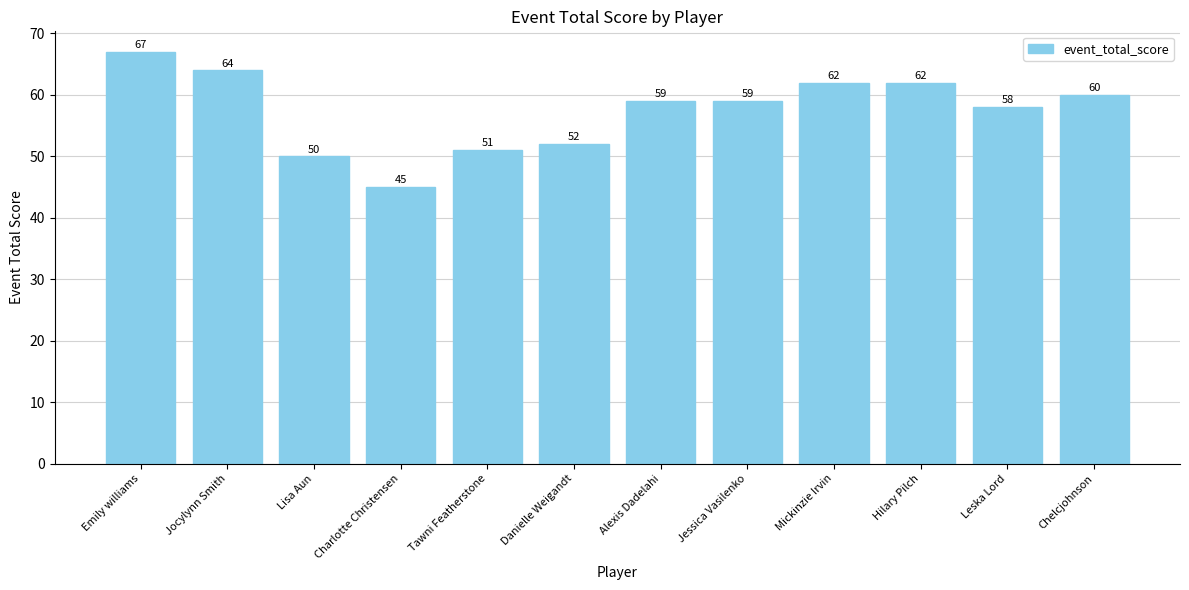

How many distinct data groups are displayed?

1